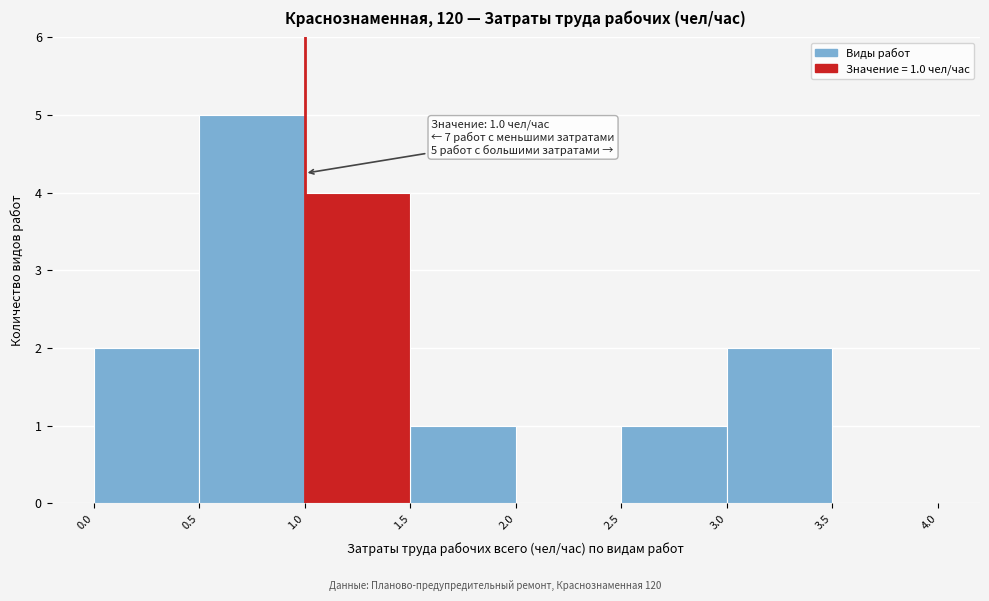

Which range on the x-axis has the tallest bar?

0.5 to 1.0